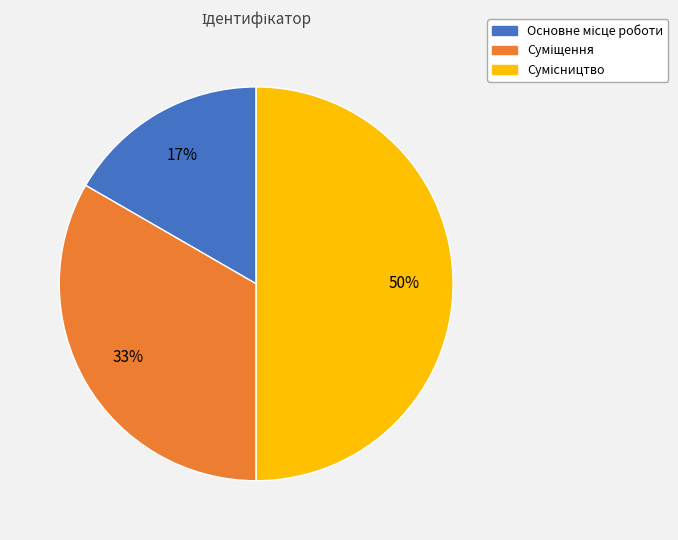

To the nearest percent, what is the difference between the largest and smallest slice percentages?

33%